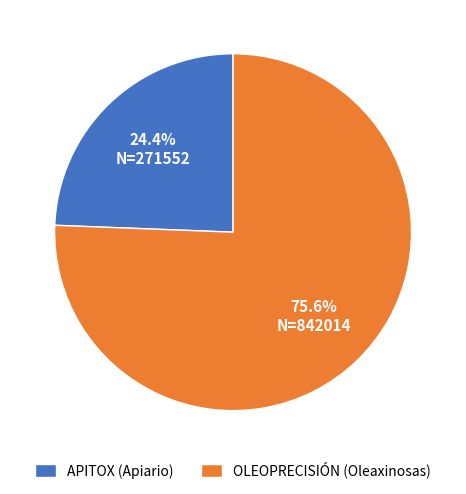

Between OLEOPRECISIÓN (Oleaxinosas) and APITOX (Apiario), which is larger?

OLEOPRECISIÓN (Oleaxinosas)